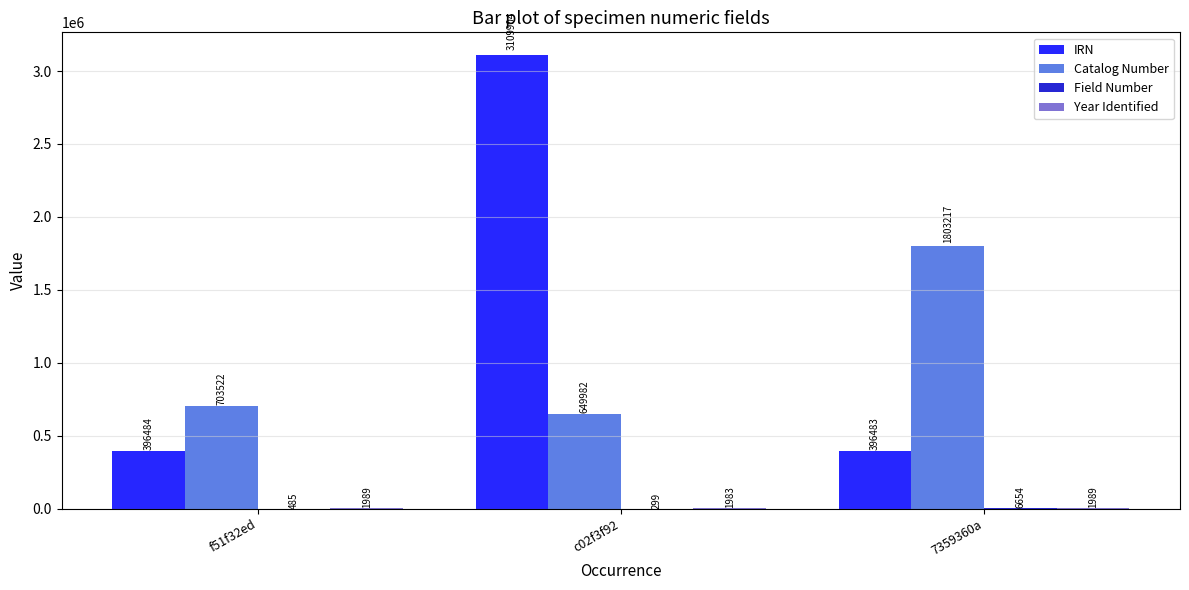

Which series has the largest total across all categories?

IRN